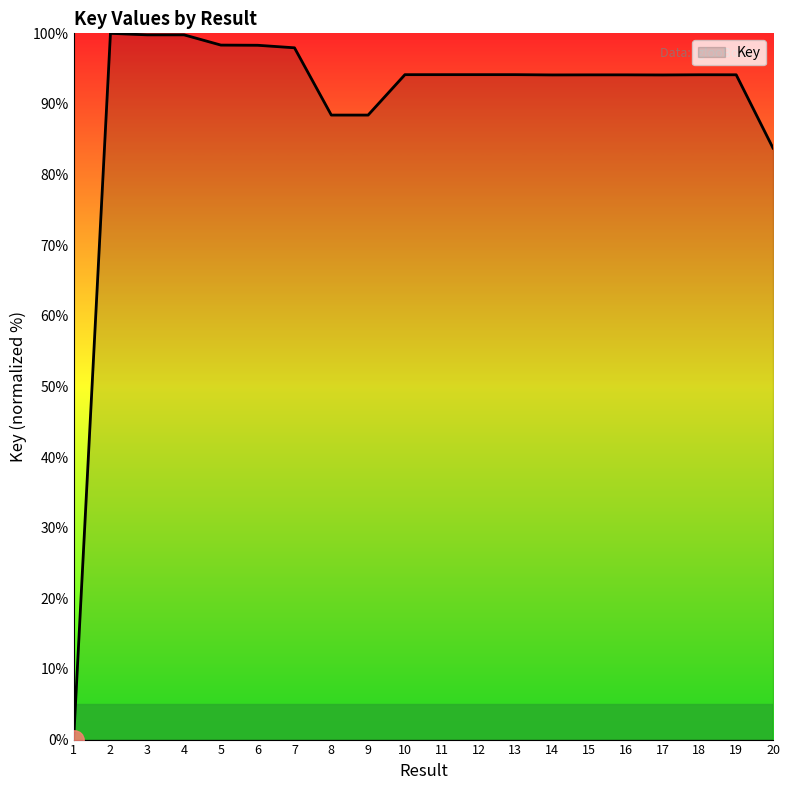

At which label is the value closest to 50?

20